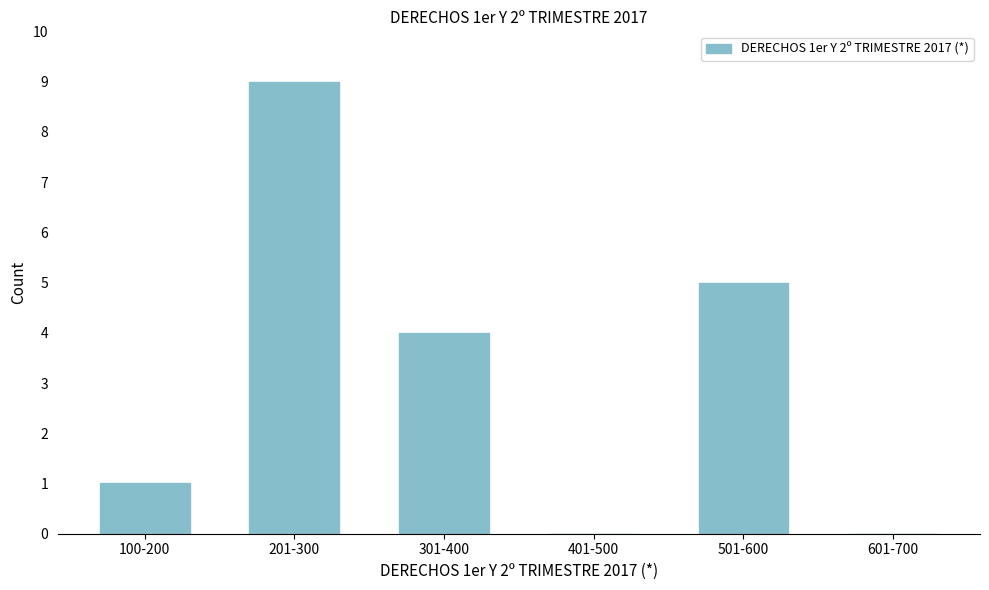

Reading left to right, list all the values displayed in this chart.

100-200=1	201-300=9	301-400=4	401-500=0	501-600=5	601-700=0